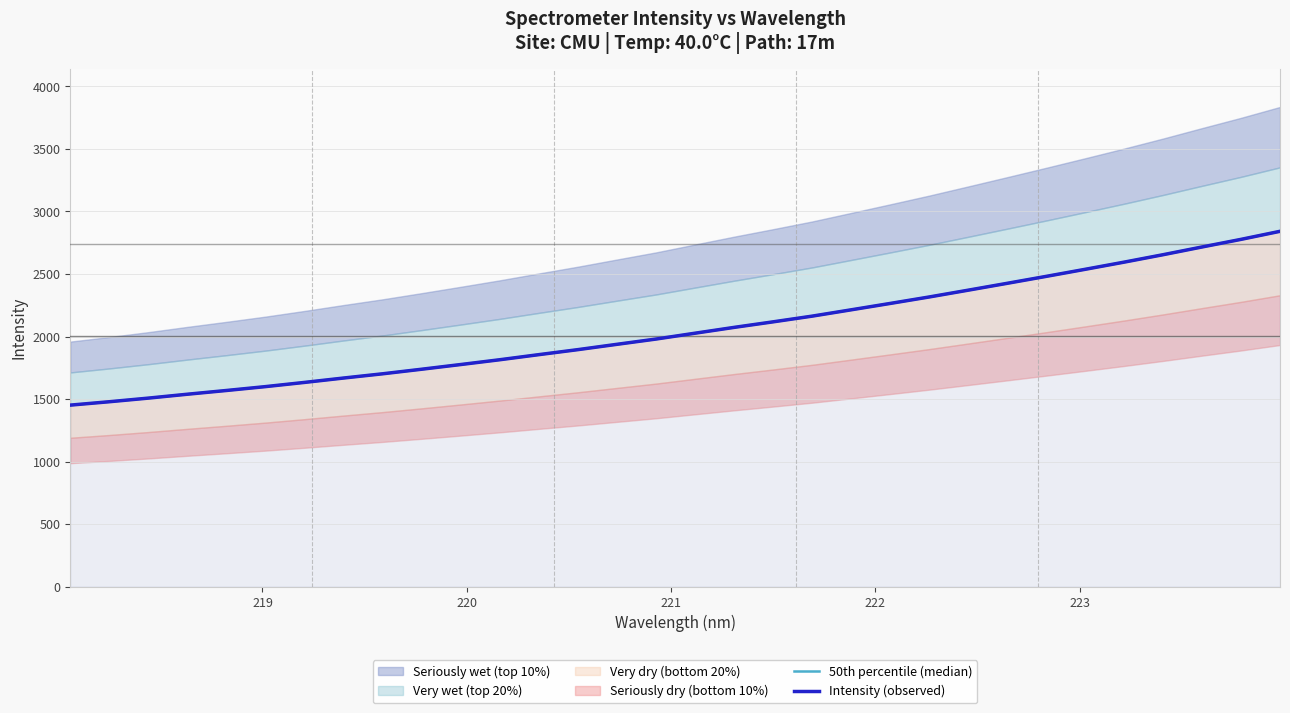

True or false: 50th percentile (median) has more than 0 points higher than both neighbors.

False